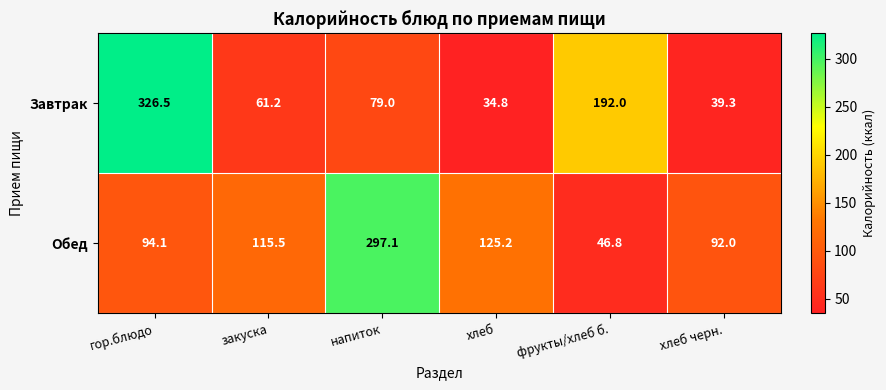

Reading left to right, list all the values displayed in this chart.

Завтрак: гор.блюдо=326.5	закуска=61.2	напиток=79.0	хлеб=34.8	фрукты/хлеб б.=192.0	хлеб черн.=39.3
Обед: гор.блюдо=94.1	закуска=115.5	напиток=297.1	хлеб=125.2	фрукты/хлеб б.=46.8	хлеб черн.=92.0